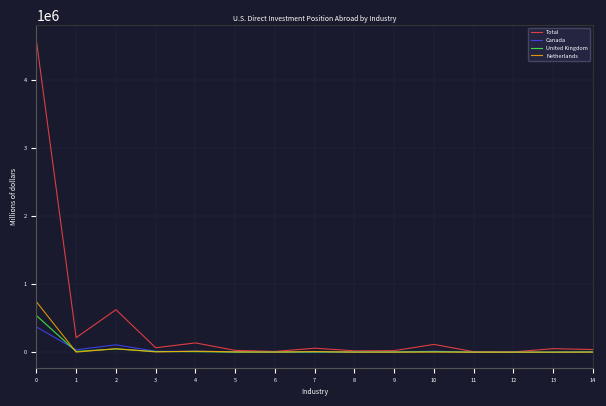

Which series has the largest total across all categories?

Total